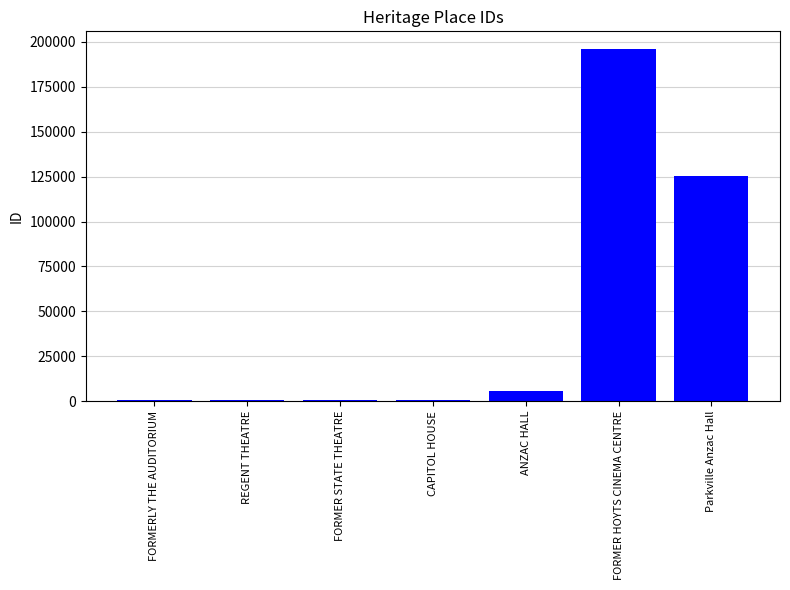

How many series are shown in this chart?

1